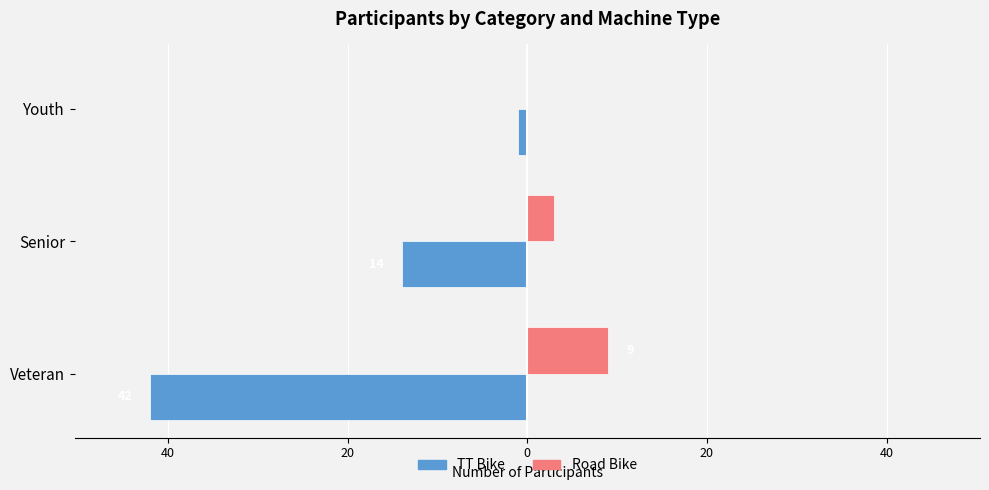

What are all the series names shown in the legend?

TT Bike, Road Bike